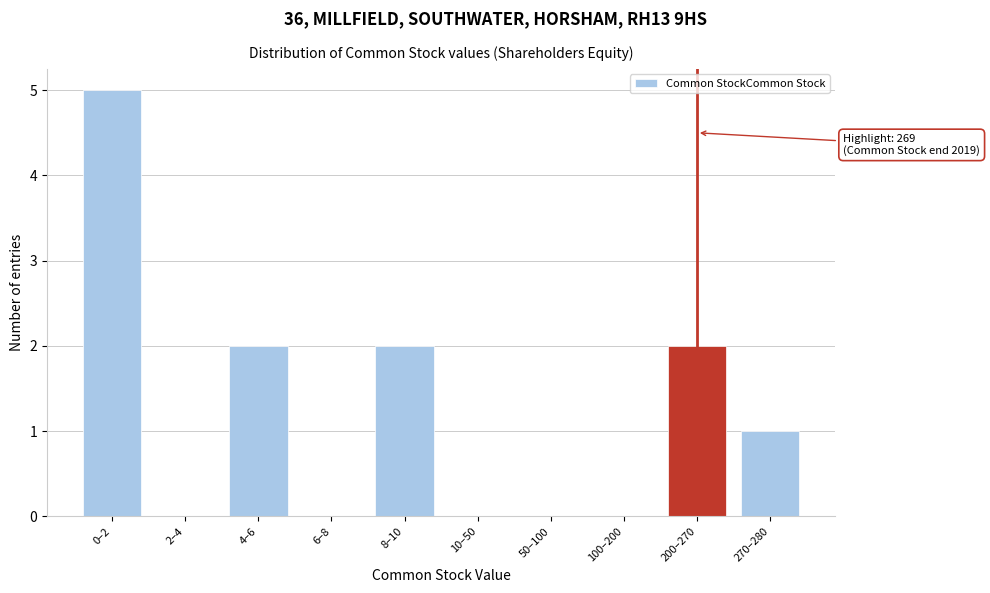

Reading left to right, transcribe all the data shown in this chart.

0–2=5	2–4=0	4–6=2	6–8=0	8–10=2	10–50=0	50–100=0	100–200=0	200–270=2	270–280=1